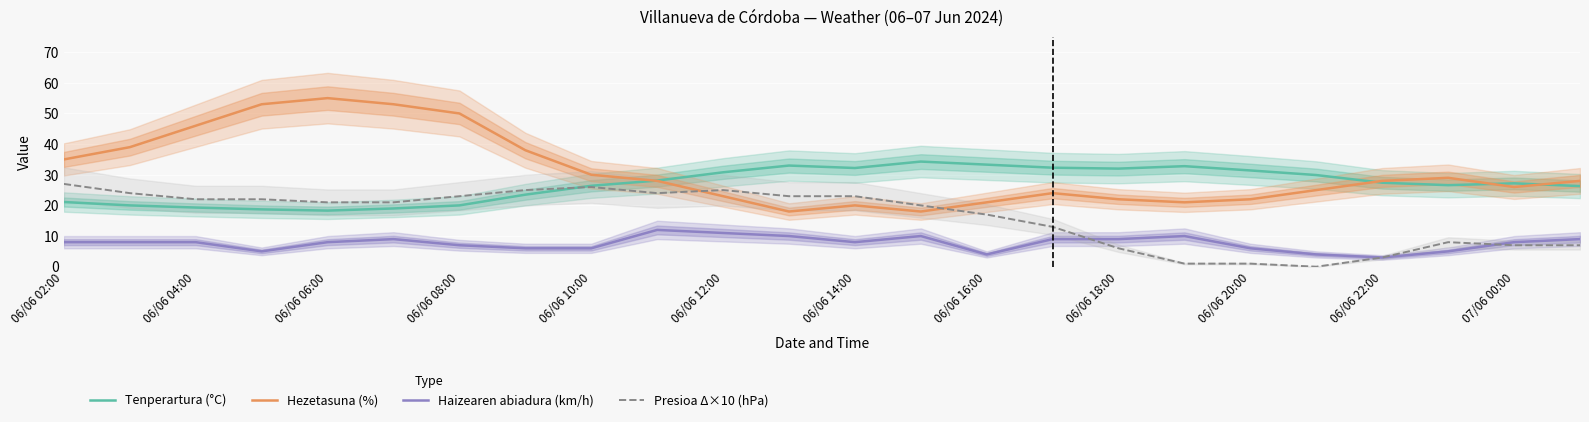

True or false: Presioa Δ×10 (hPa) has more than 2 points higher than both neighbors.

True